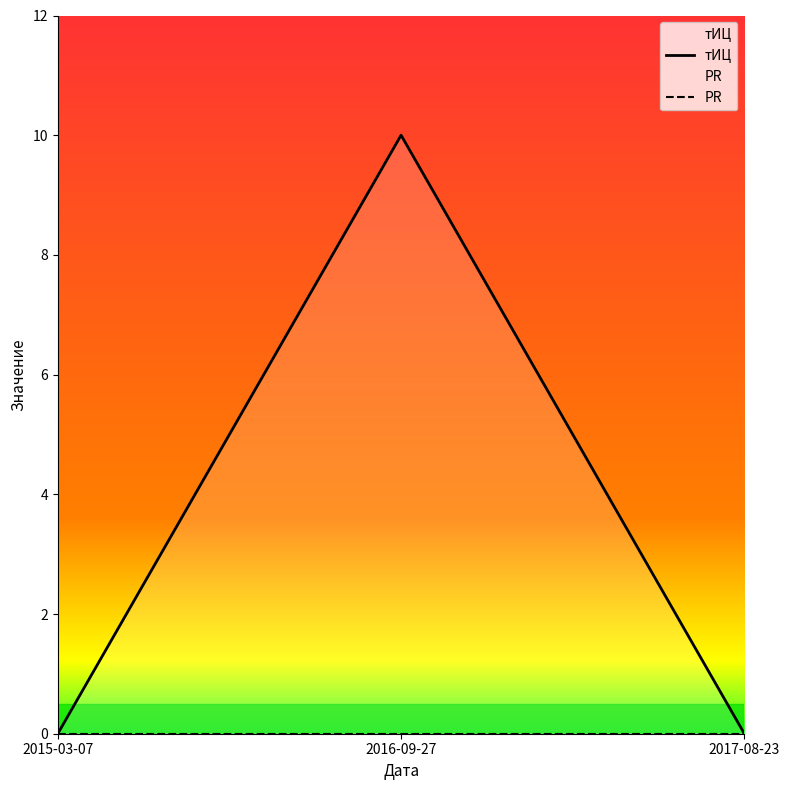

What position from the left is 2015-03-07?

1